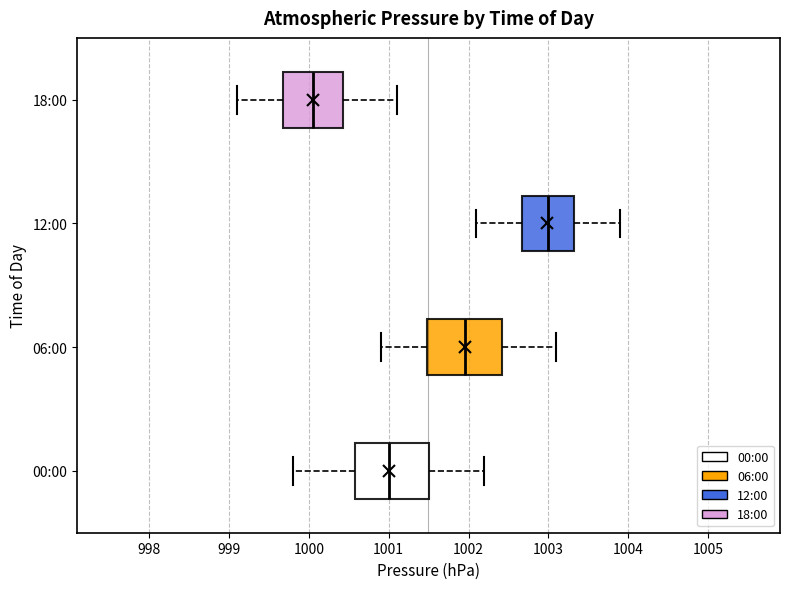

Reading bottom to top, read every box against the x-axis: the position of its median line, the range the box covers, and the ends of its whiskers. The values are not printed on the chart, so give them approximately, as read against the axis.

00:00: median 1001.0, box 1000.6 to 1001.5, whiskers 999.8 to 1002.2
06:00: median 1002.0, box 1001.5 to 1002.4, whiskers 1000.9 to 1003.1
12:00: median 1003.0, box 1002.7 to 1003.3, whiskers 1002.1 to 1003.9
18:00: median 1000.1, box 999.7 to 1000.4, whiskers 999.1 to 1001.1